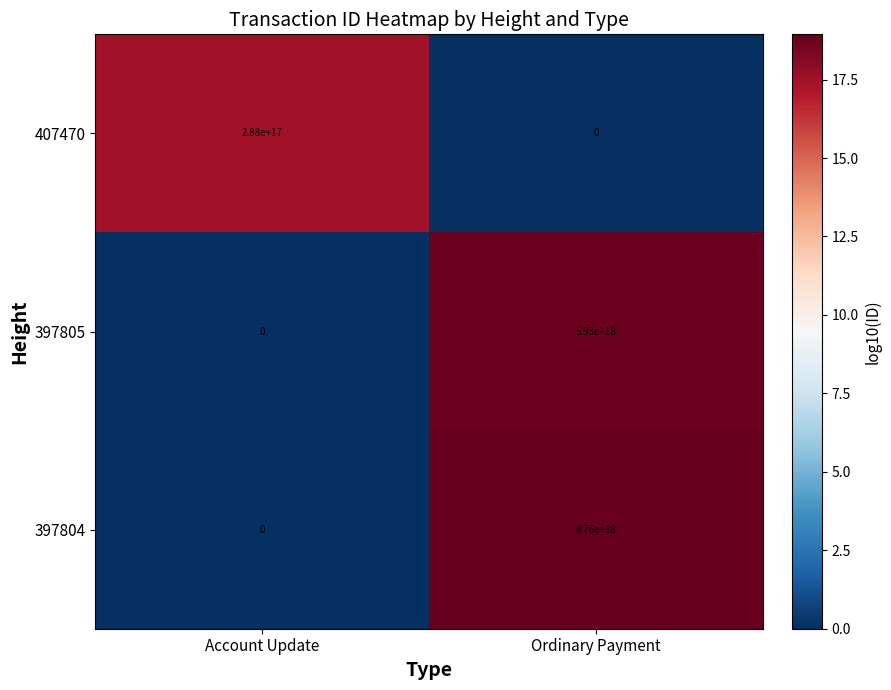

Is it true that 397805 equals 5930000000000000000 at Ordinary Payment?

True